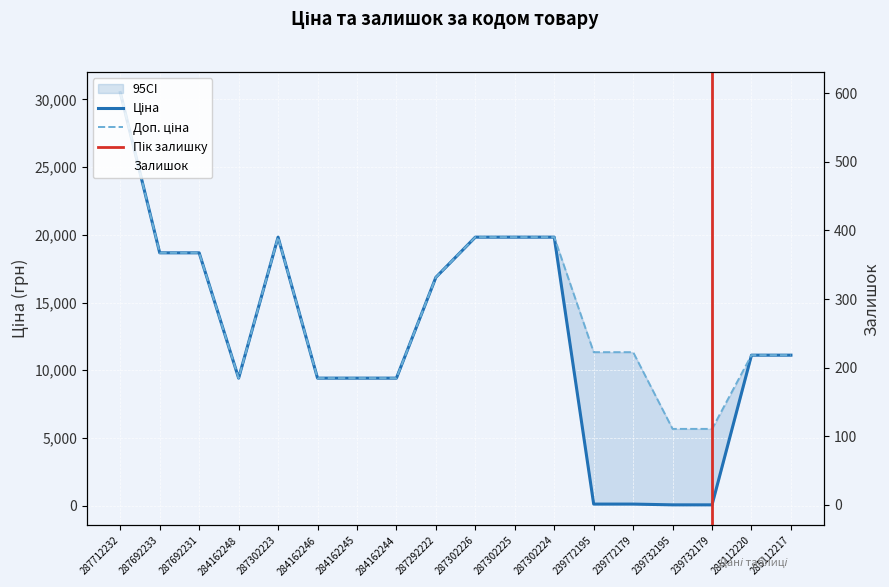

True or false: Залишок has a value of 12.4 at 284162245.

False